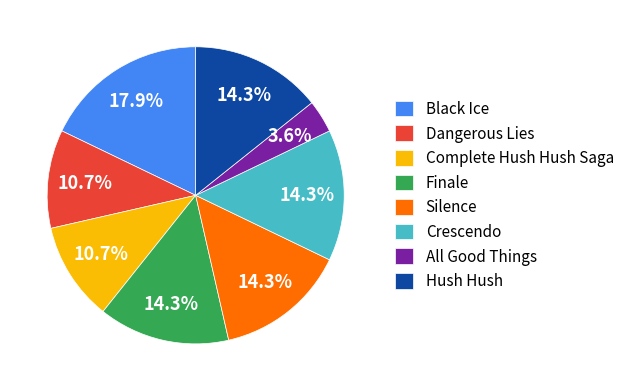

To the nearest percent, what is the combined percentage of Hush Hush and Crescendo?

29%